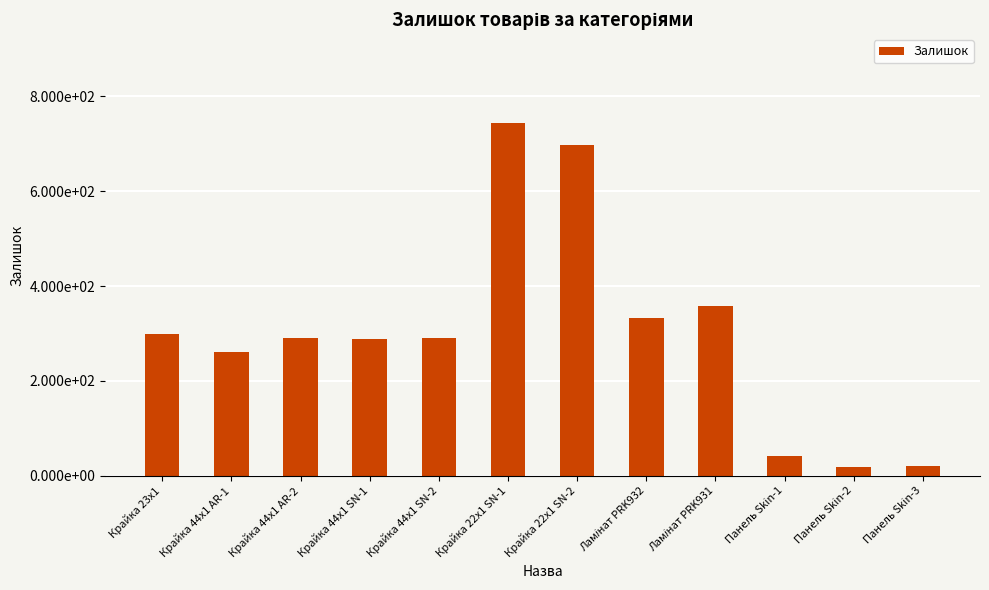

Which has a higher value, Панель Skin-1 or Крайка 44x1 SN-1?

Крайка 44x1 SN-1